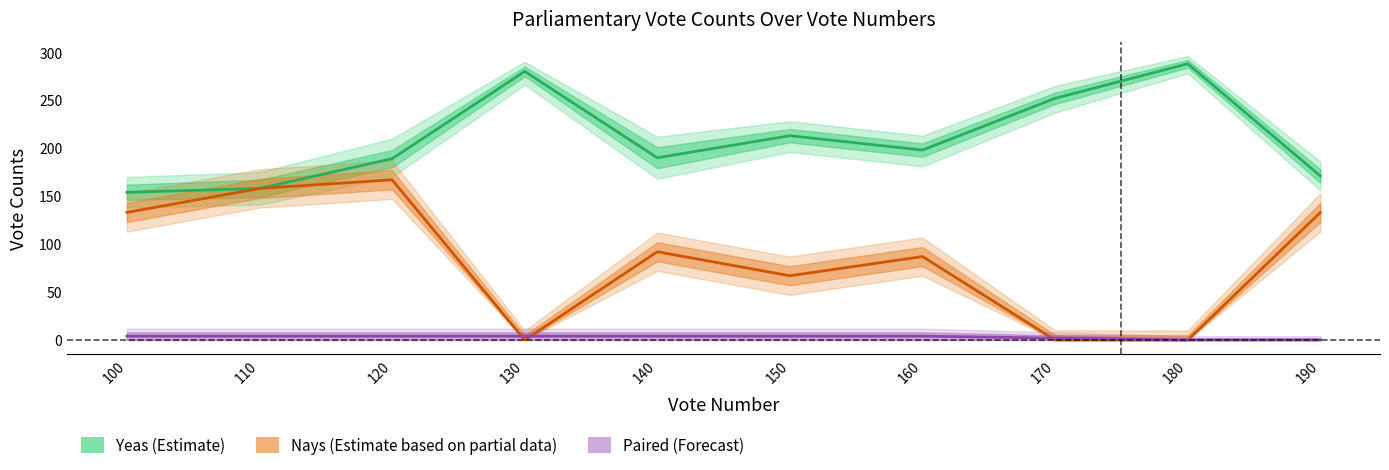

What is the greatest value displayed?

288